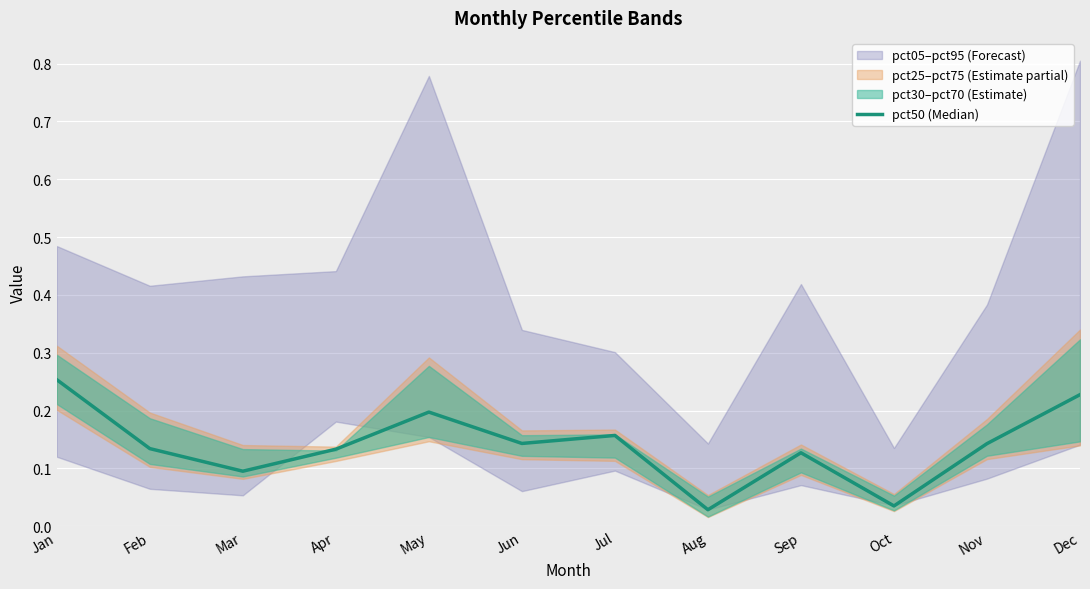

Reading left to right, list all the values displayed in this chart.

0.3	0.1	0.1	0.1	0.2	0.1	0.2	0.0	0.1	0.0	0.1	0.2